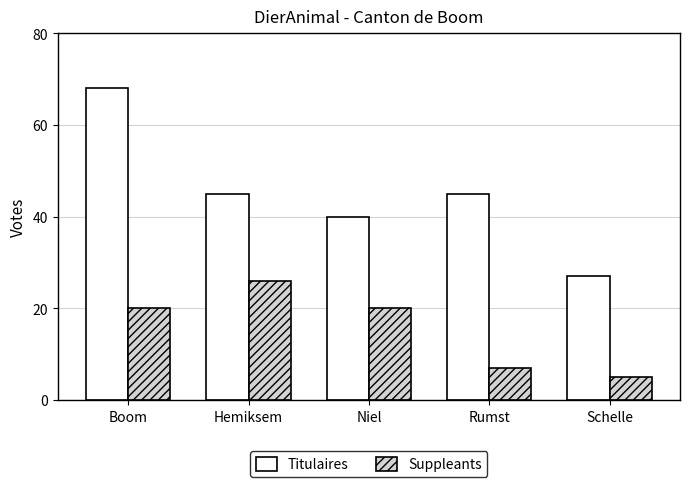

Between Niel and Schelle, which series saw the biggest shift?

Suppleants